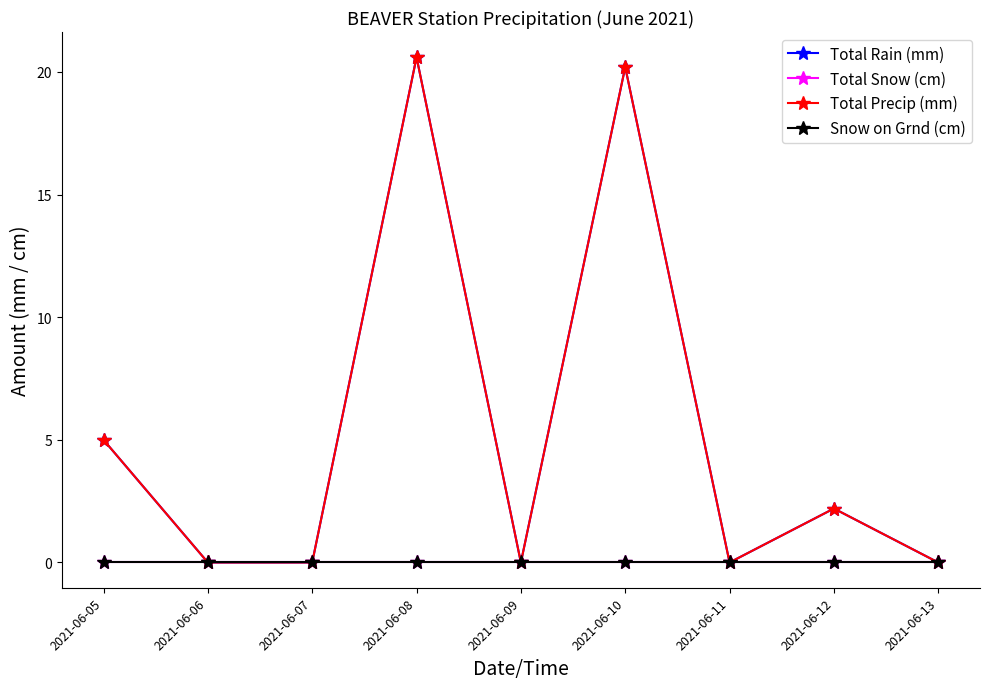

Is this an area chart (filled region under the line)?

No